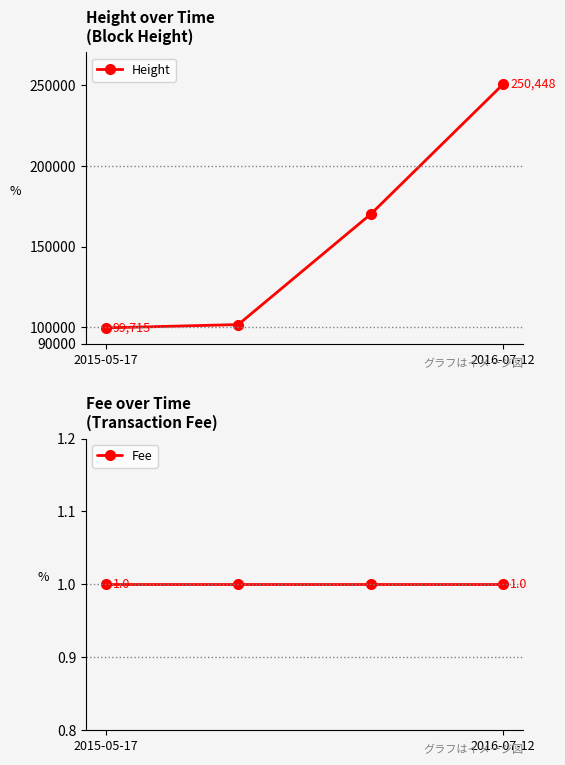

What is the sum of all Height values?

621943